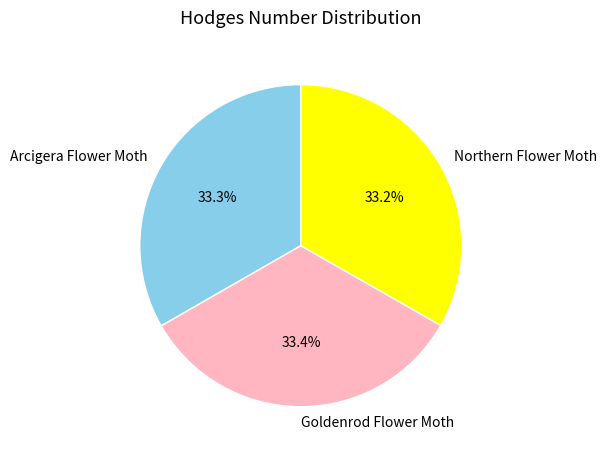

How many slices are in this pie chart?

3